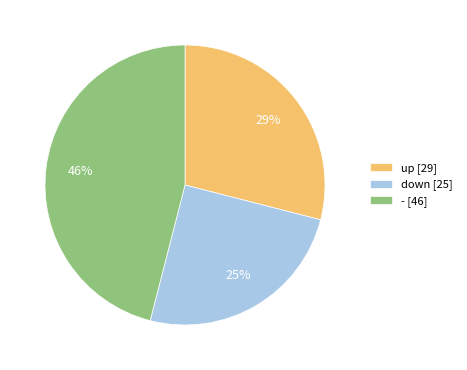

To the nearest percent, what is the combined percentage of up and down?

54%